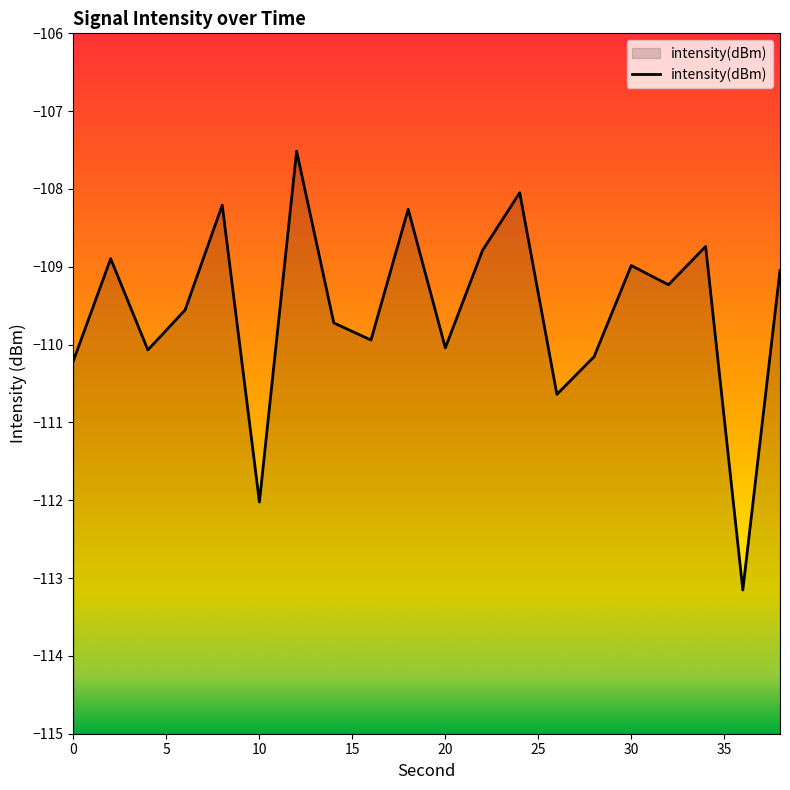

Where does the data first go above -109?

2